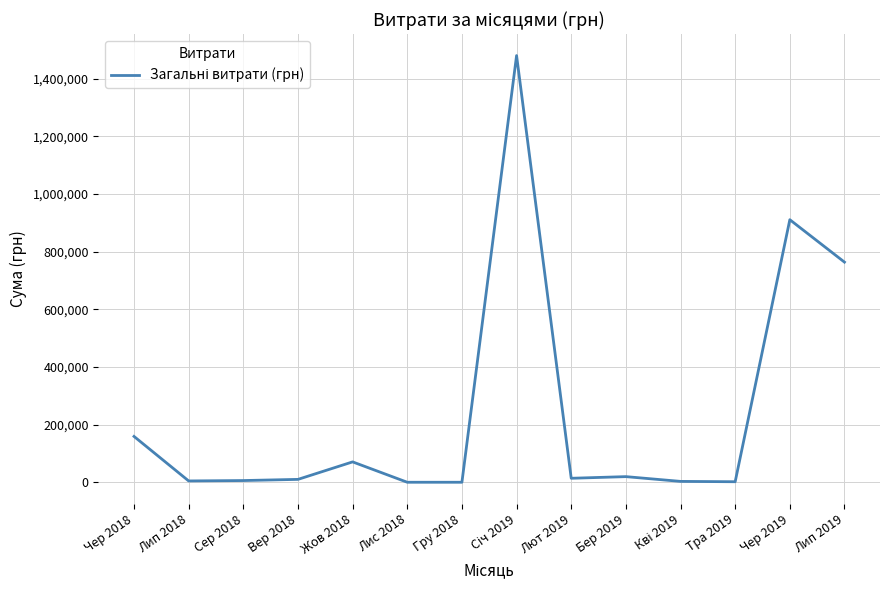

At which label is the value closest to 740356?

Лип 2019